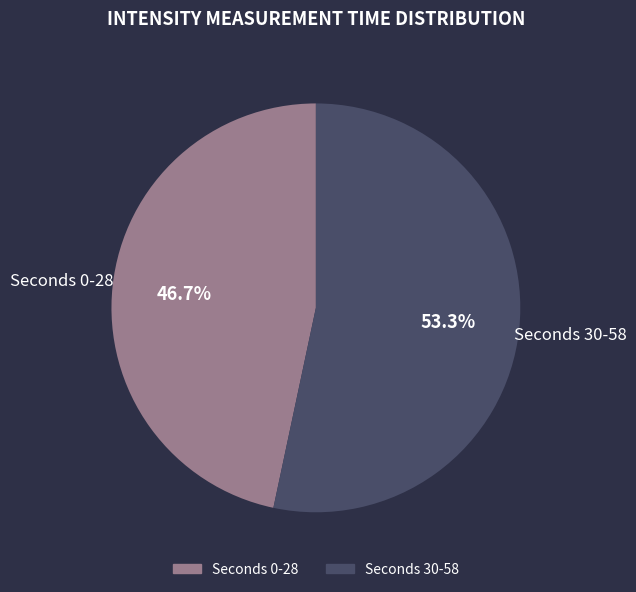

Is there any slice that represents more than half of the pie?

Yes